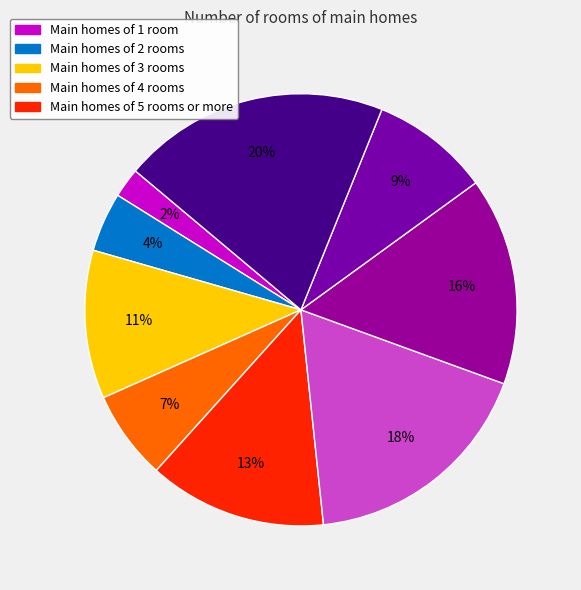

Does any single category account for the majority?

No